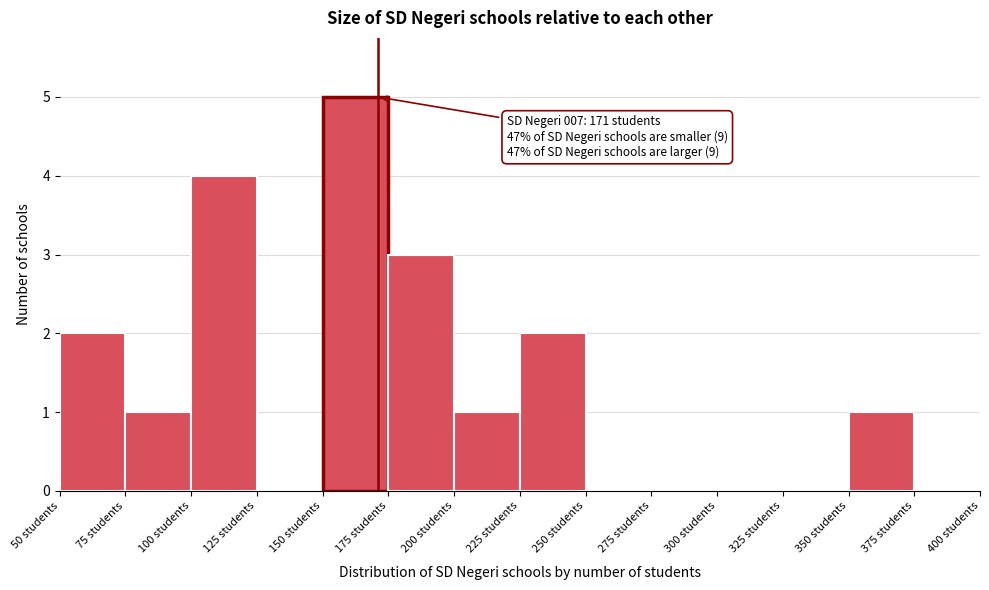

Over which range of the x-axis is the bar tallest?

150 to 175